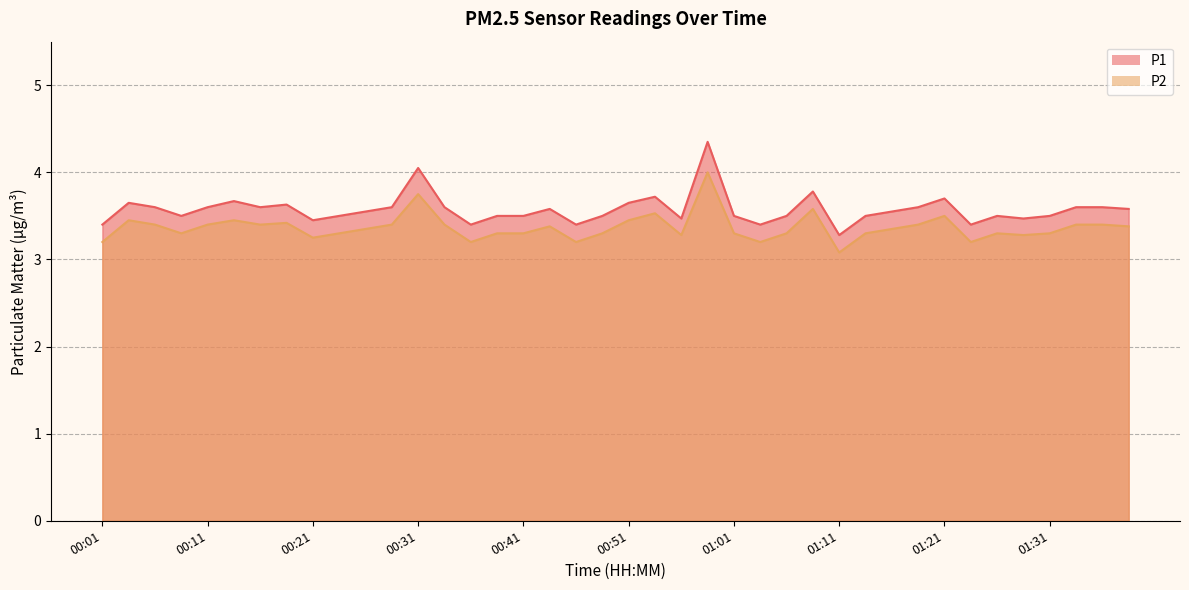

True or false: P2 and P1 intersect in this chart.

False